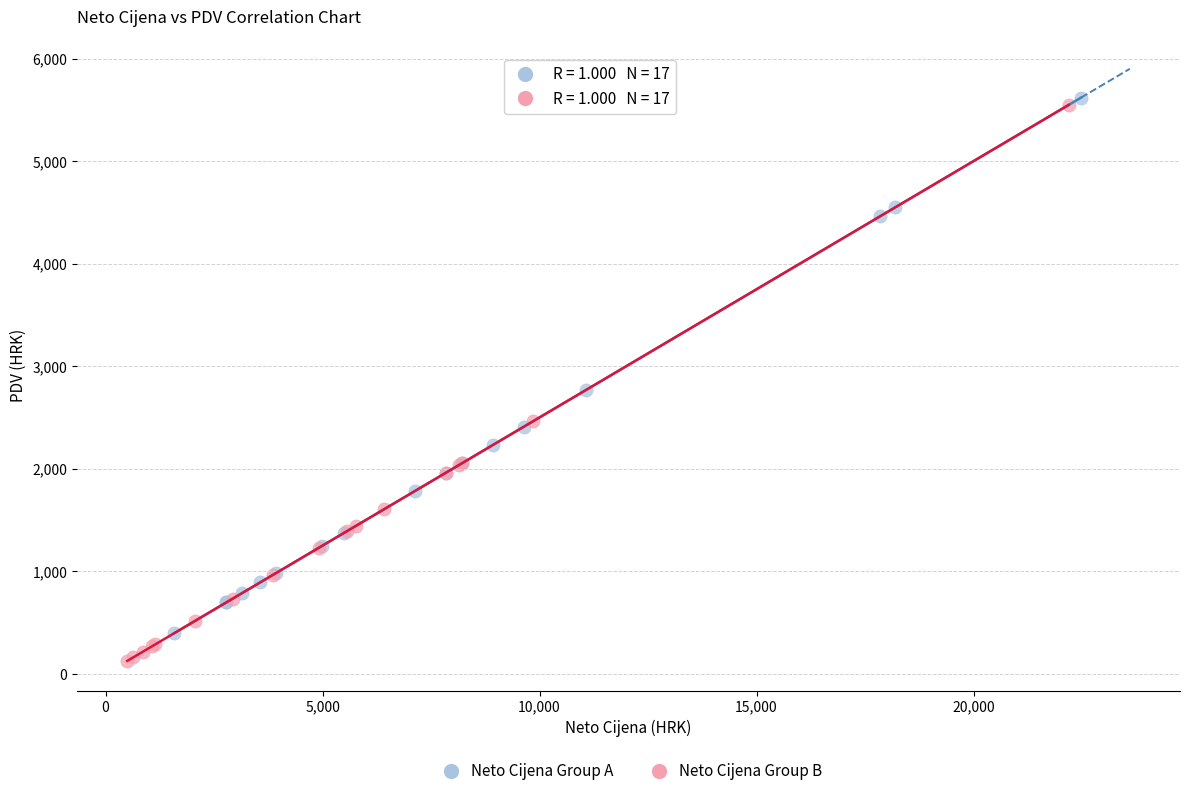

Which series contains the lowest Y value?

Neto Cijena Group B